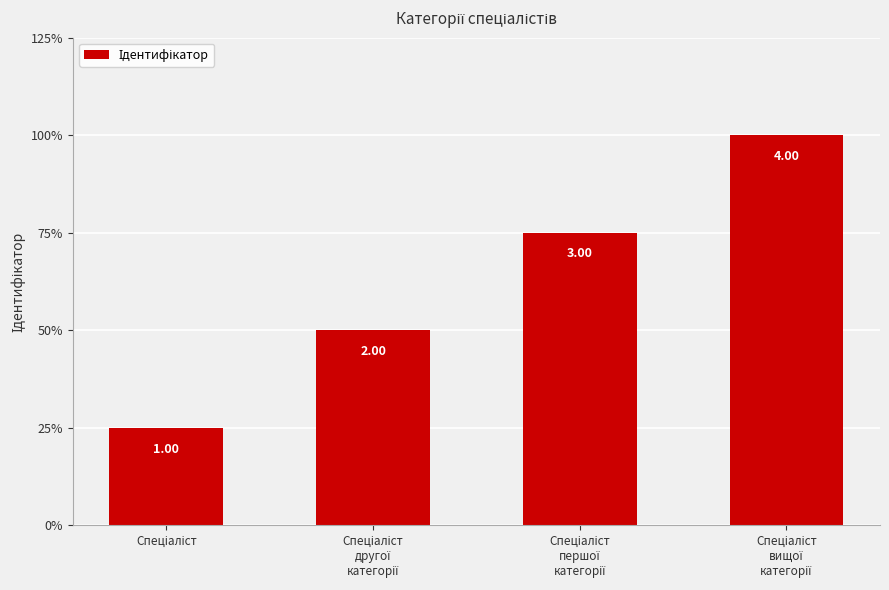

Rank the categories by value from highest to lowest.

Спеціаліст
вищої
категорії, Спеціаліст
першої
категорії, Спеціаліст
другої
категорії, Спеціаліст